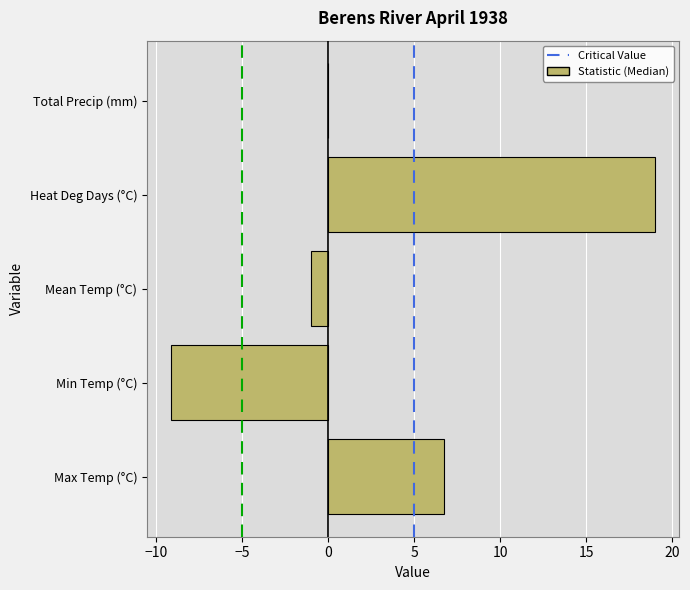

What is the greatest value displayed?

19.0